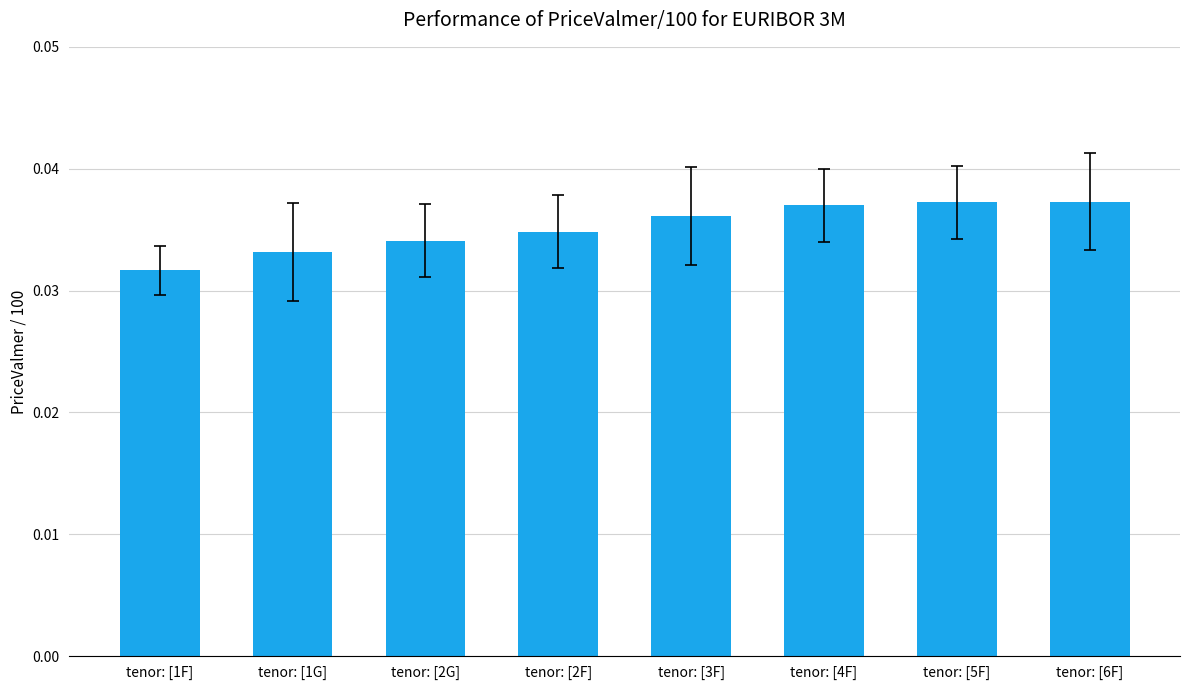

Are the bars grouped side by side (vs. stacked)?

No